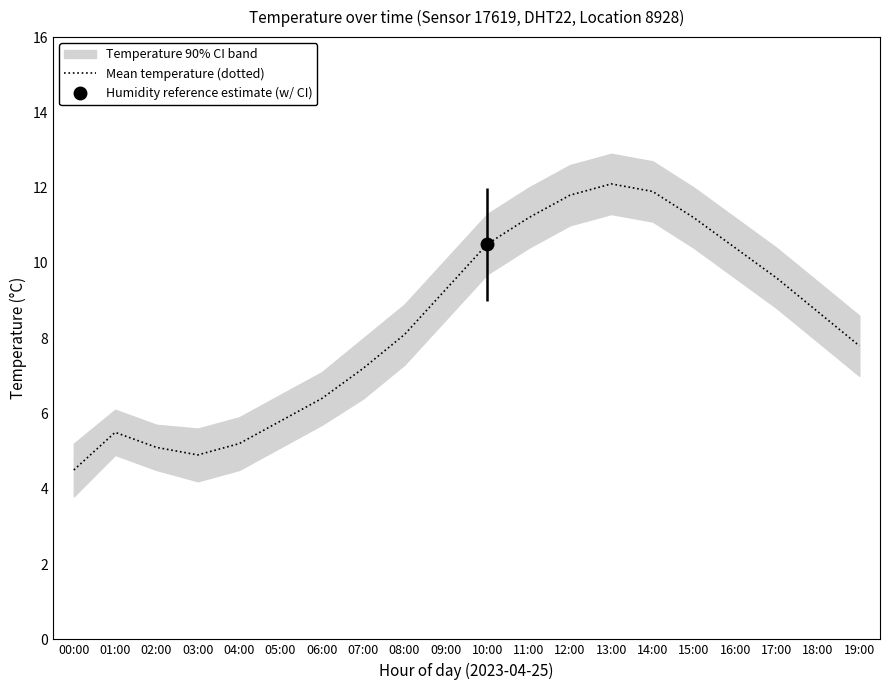

Approximately how many times larger is the value at 14:00 compared to 13:00?

1.0